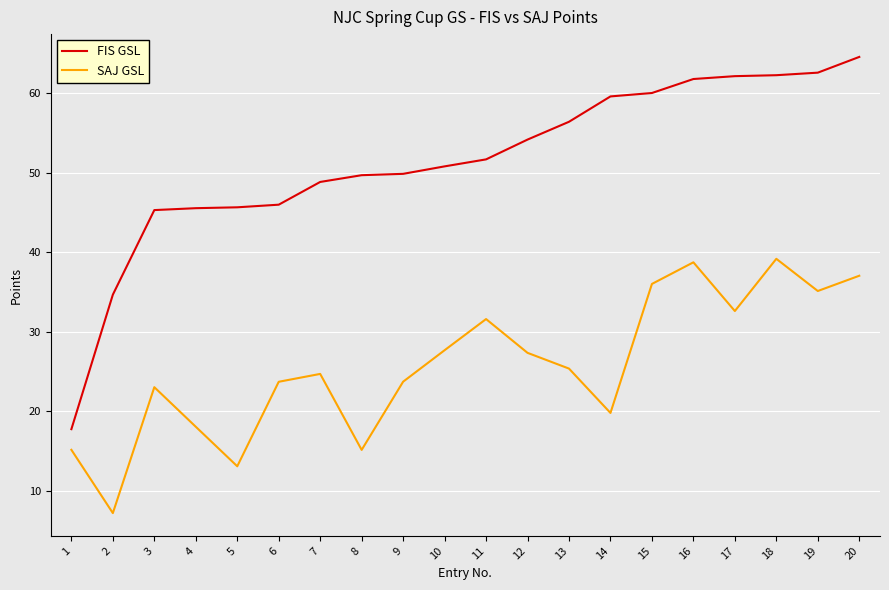

At 18, list the series in order from largest to smallest.

FIS GSL, SAJ GSL